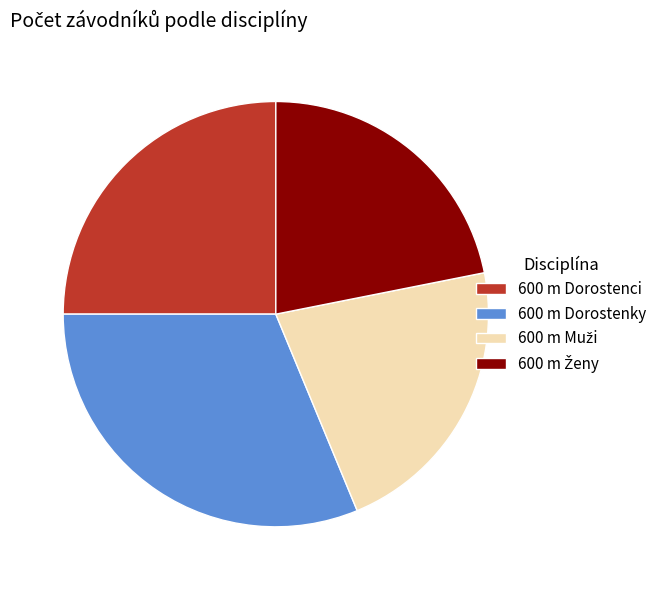

Is there any slice that represents more than half of the pie?

No